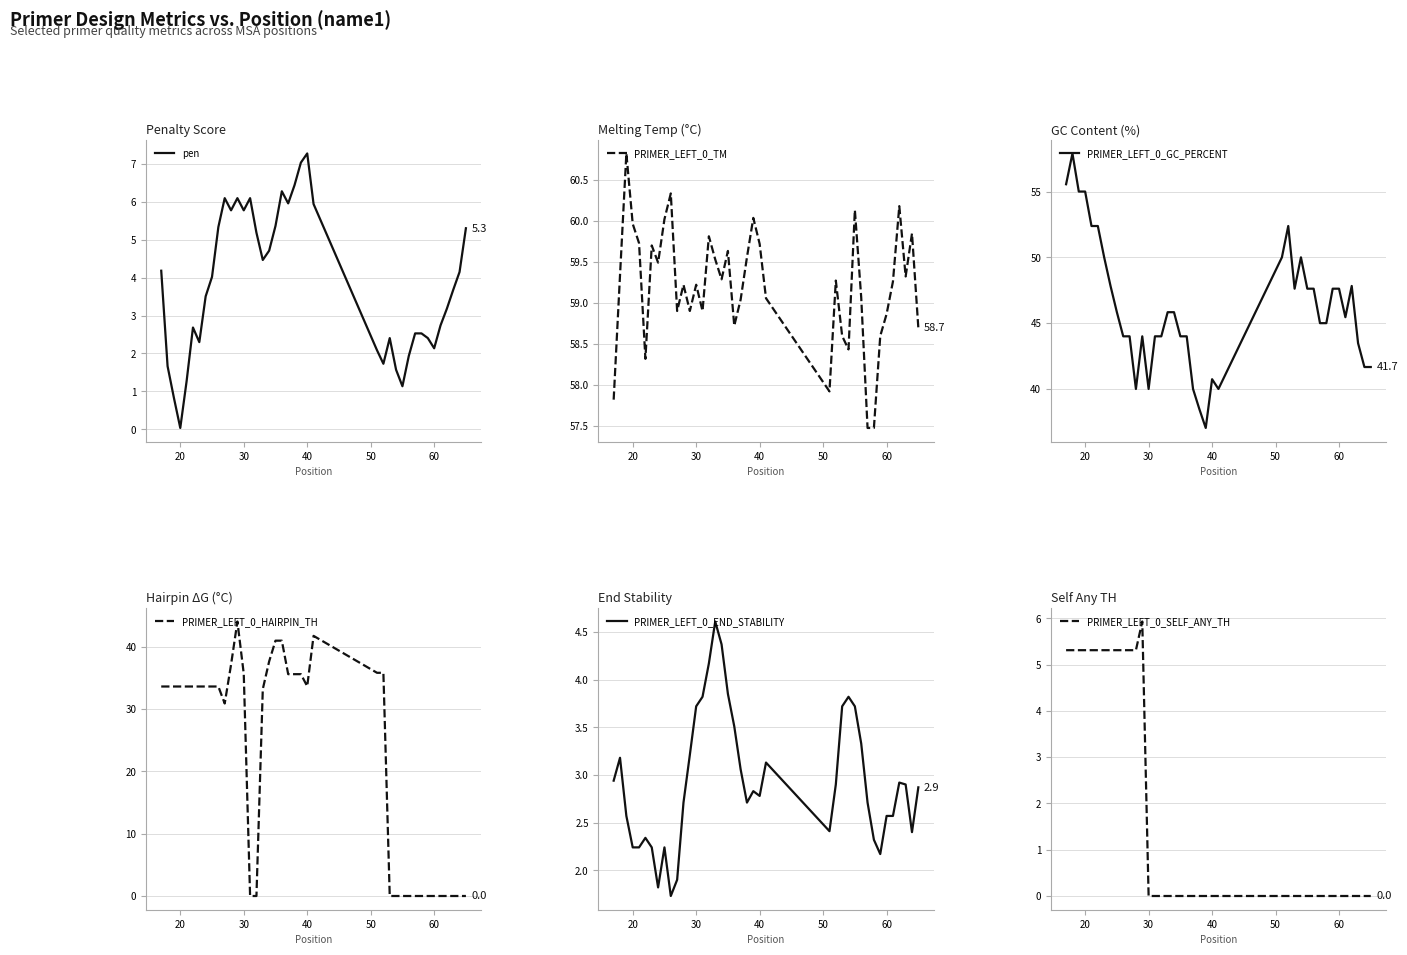

True or false: pen has a value of 0.0 at 20.

True